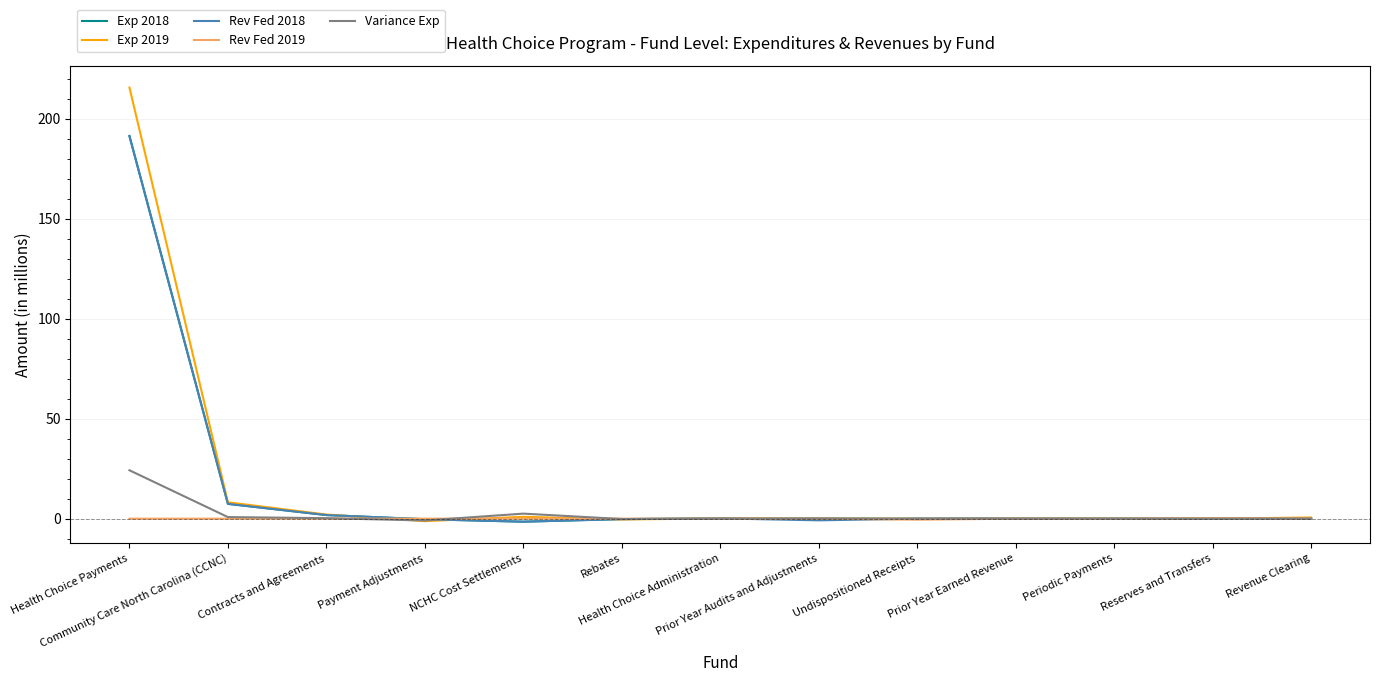

Which series ends up on top after the final intersection of Exp 2018 and Exp 2019?

Exp 2019